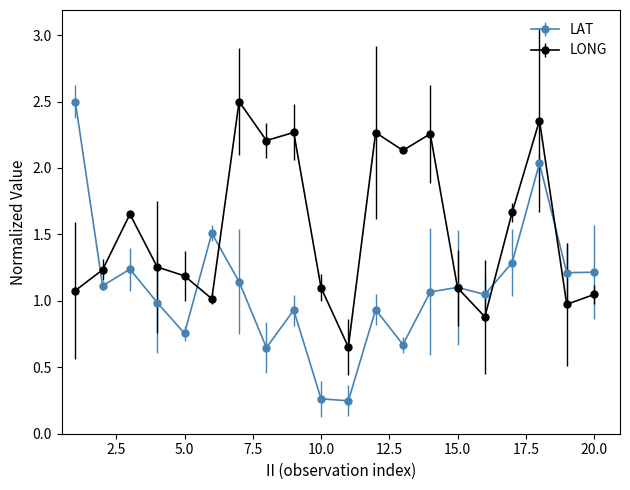

Which series has the largest total across all categories?

LONG